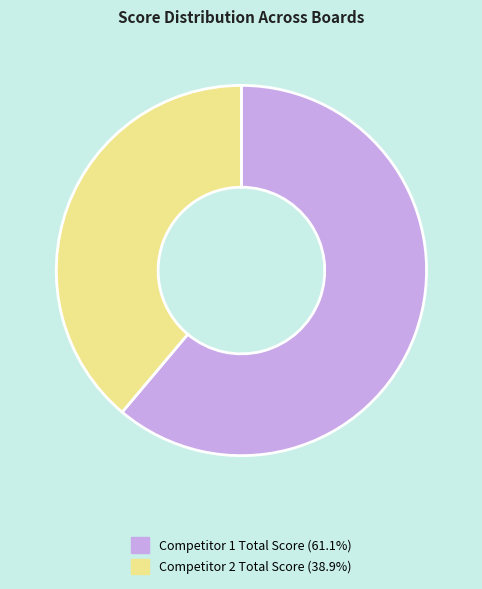

Count the number of slices in the pie.

2